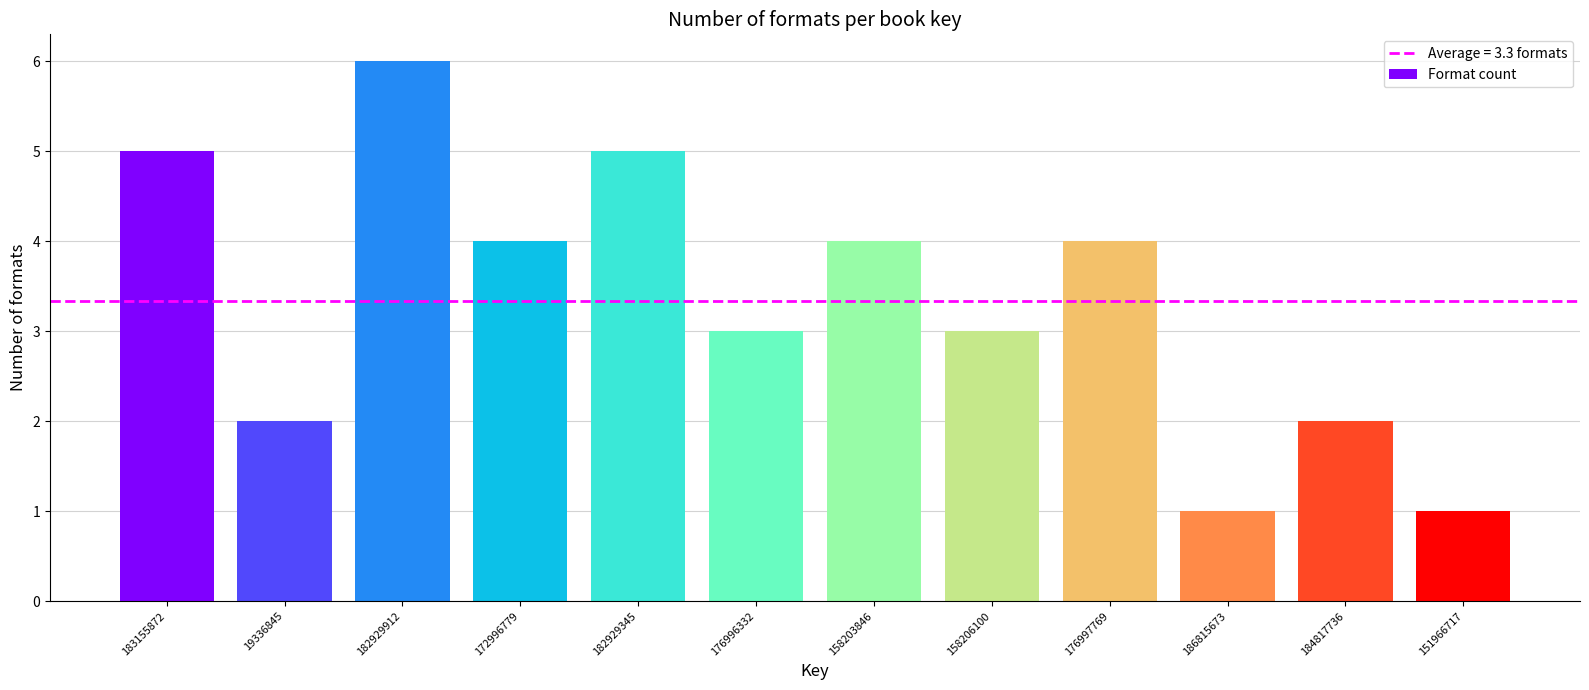

Reading left to right, what are all the values shown in this chart?

183155872=5	19336845=2	182929912=6	172996779=4	182929345=5	176996332=3	158203846=4	158206100=3	176997769=4	186815673=1	184817736=2	151966717=1